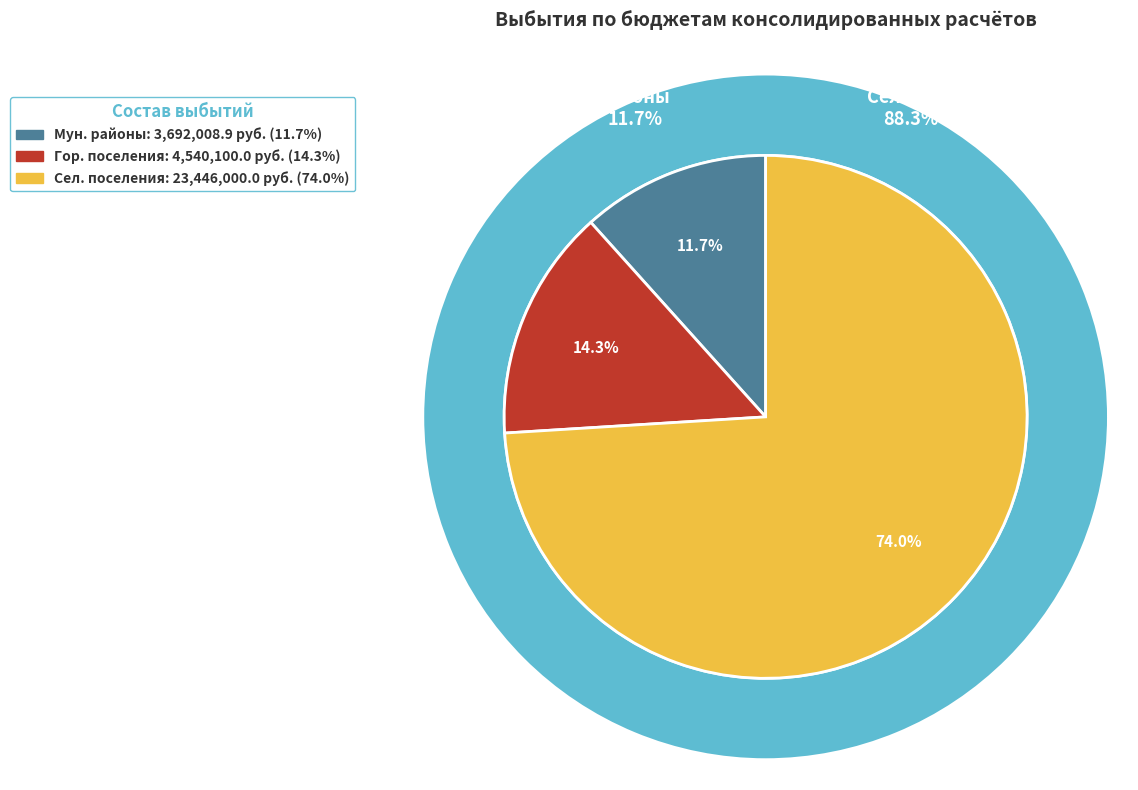

How many segments does this pie chart have?

3